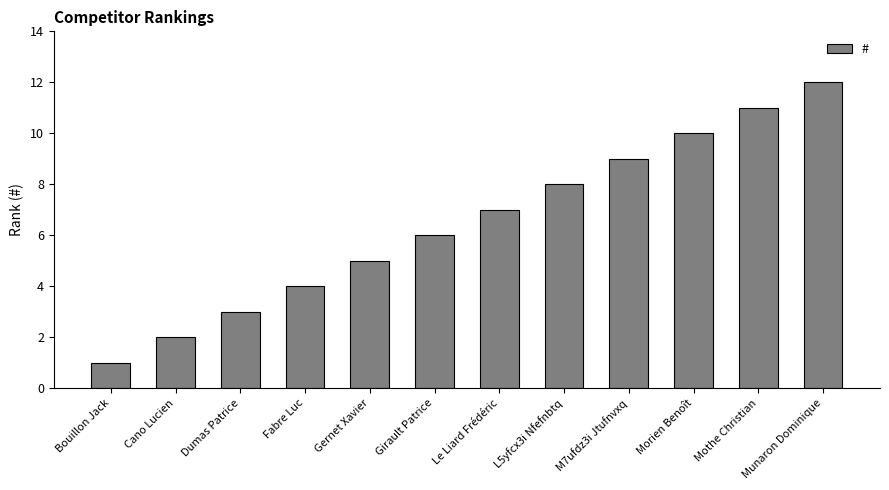

What value does the data have at Dumas Patrice?

3